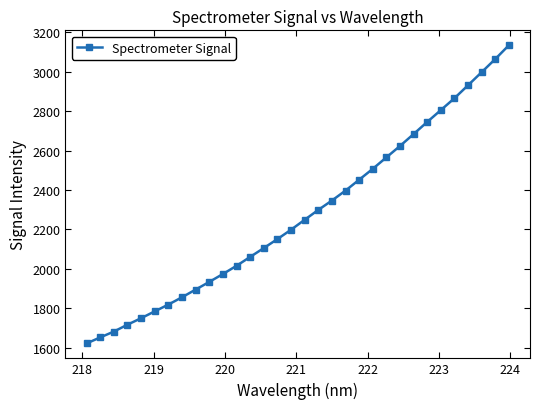

Does the chart have visible grid lines?

No